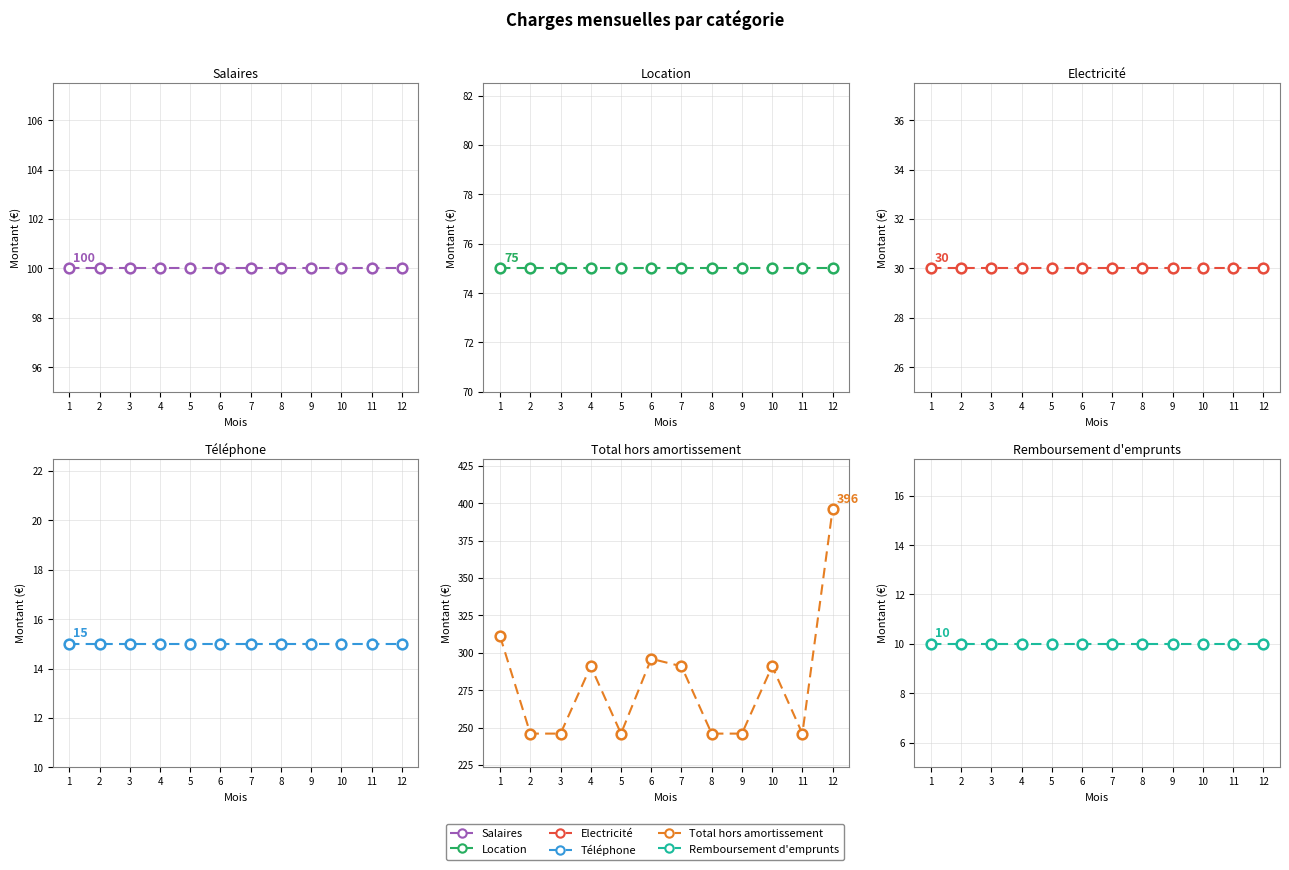

The Location series shows 75 at 11. True or false?

True